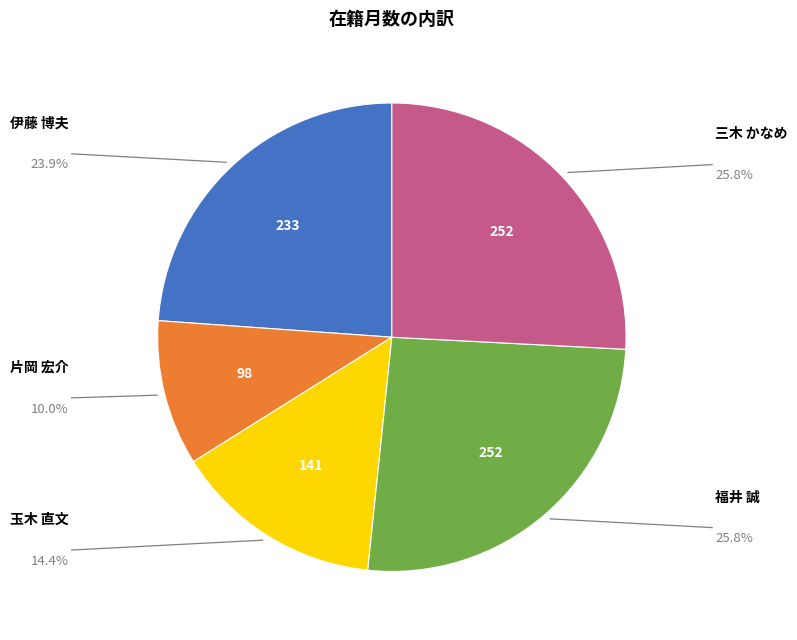

Which has a higher value, 三木 かなめ or 玉木 直文?

三木 かなめ